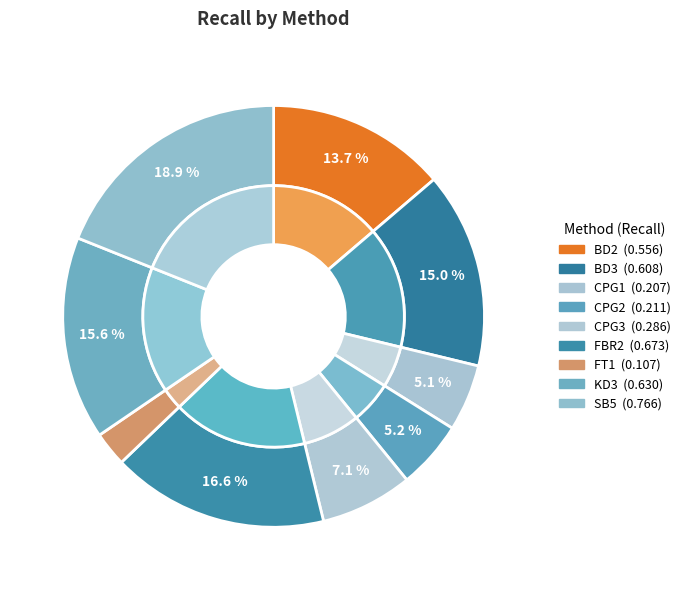

Rank the categories by value from lowest to highest.

FT1, CPG1, CPG2, CPG3, BD2, BD3, KD3, FBR2, SB5